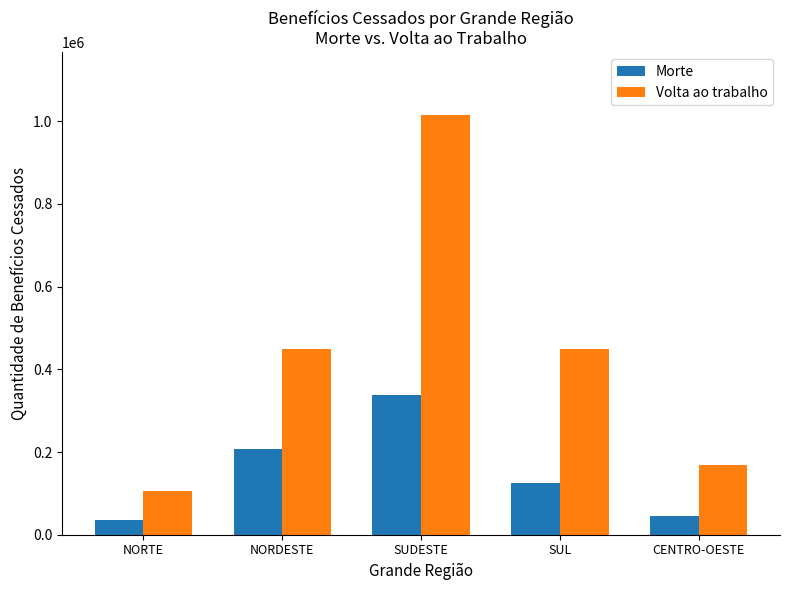

How many values in the Volta ao trabalho series are below 448335?

2